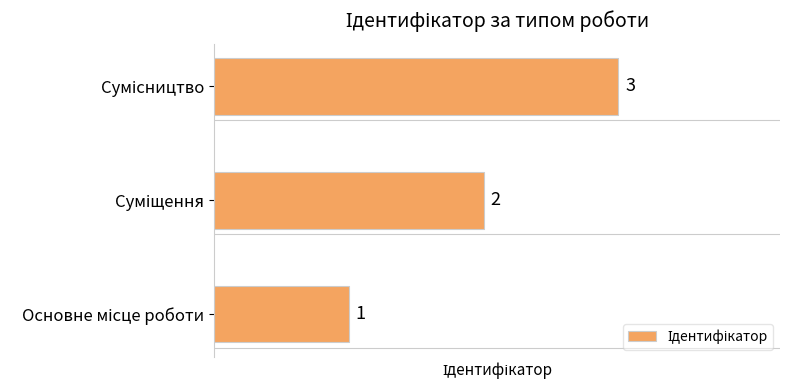

How many values are between 1 and 3?

3